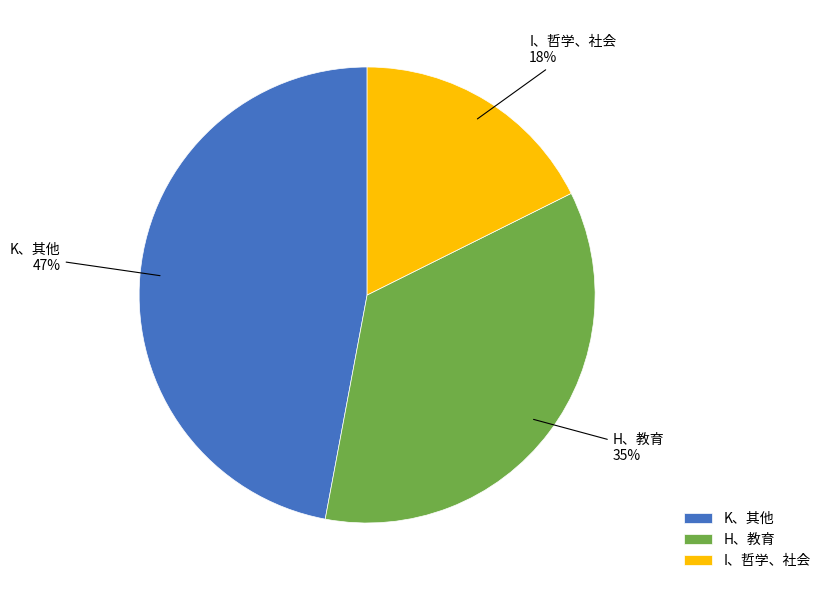

Do H、教育 and K、其他 together represent more than half of the pie?

Yes